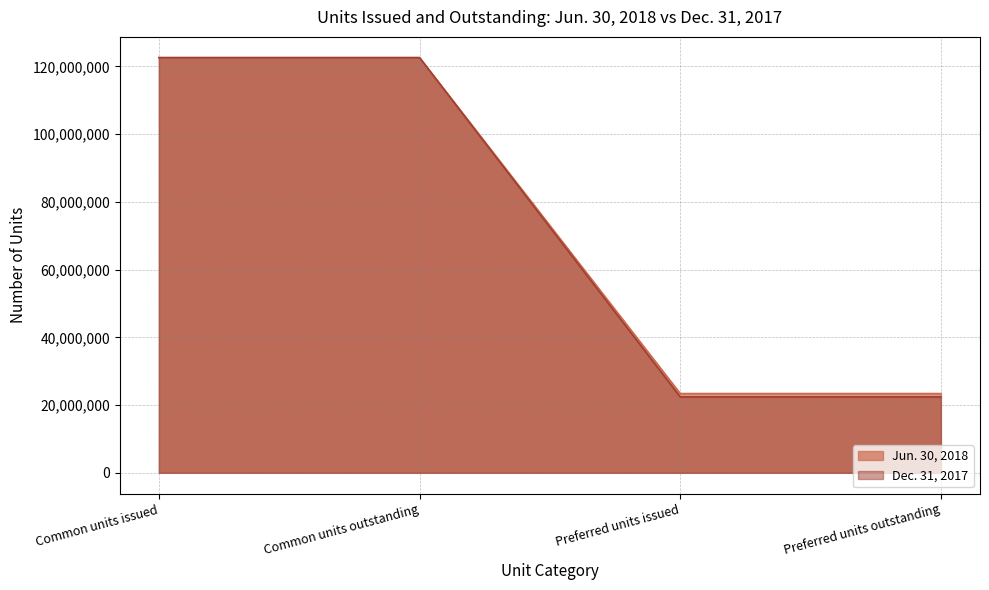

Does the chart have visible grid lines?

Yes